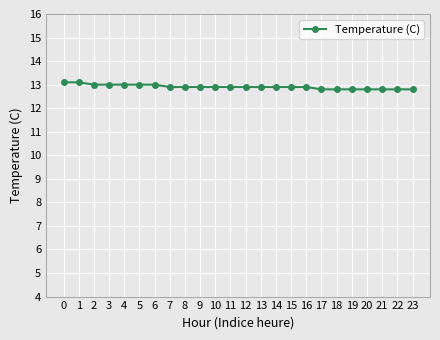

What value does the data have at 9?

12.9